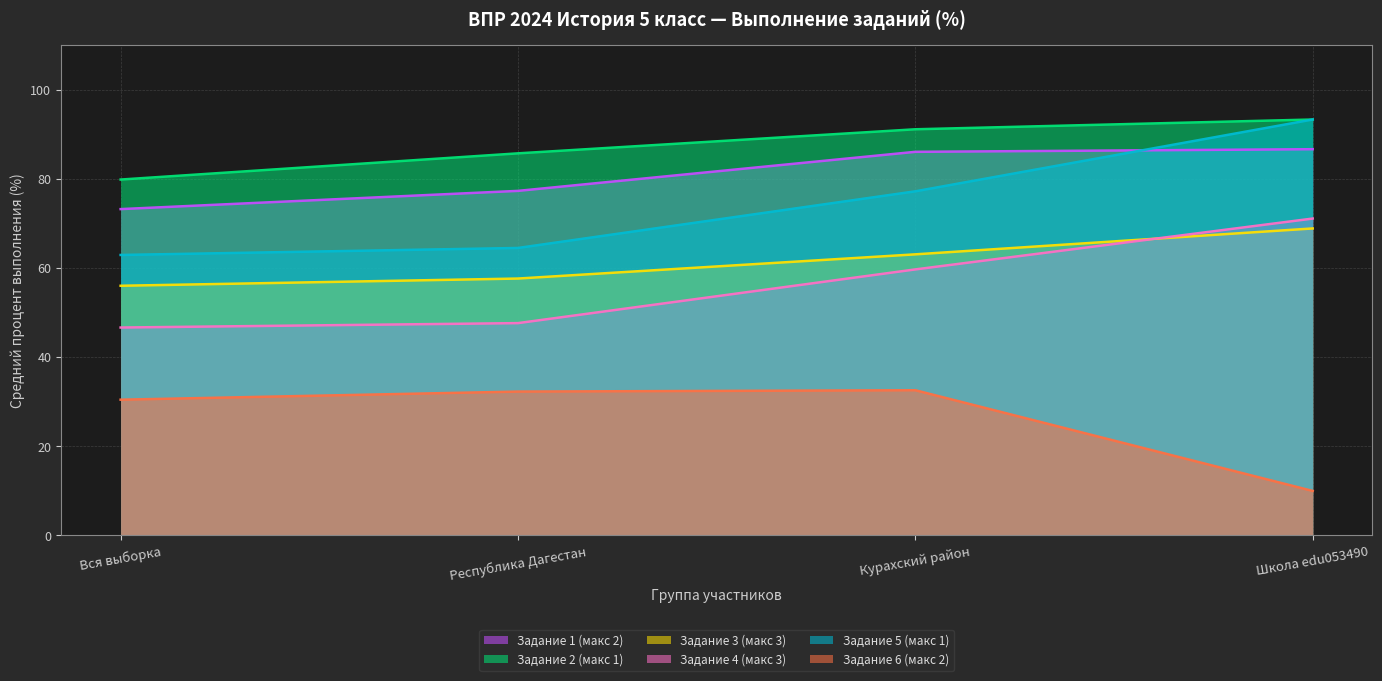

What is the sum of the Задание 2 (макс 1) values at Республика Дагестан and Вся выборка?

165.6